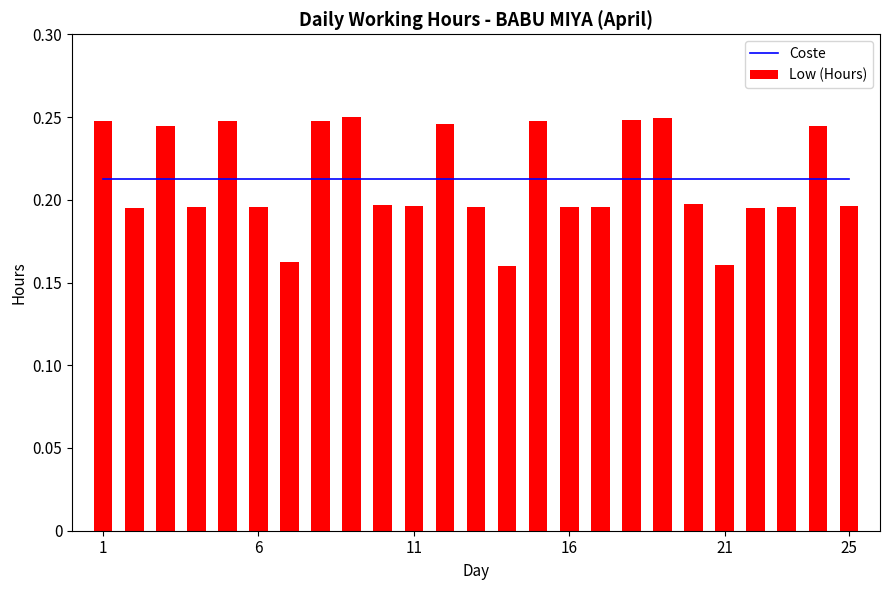

At which label does Coste reach its peak?

1